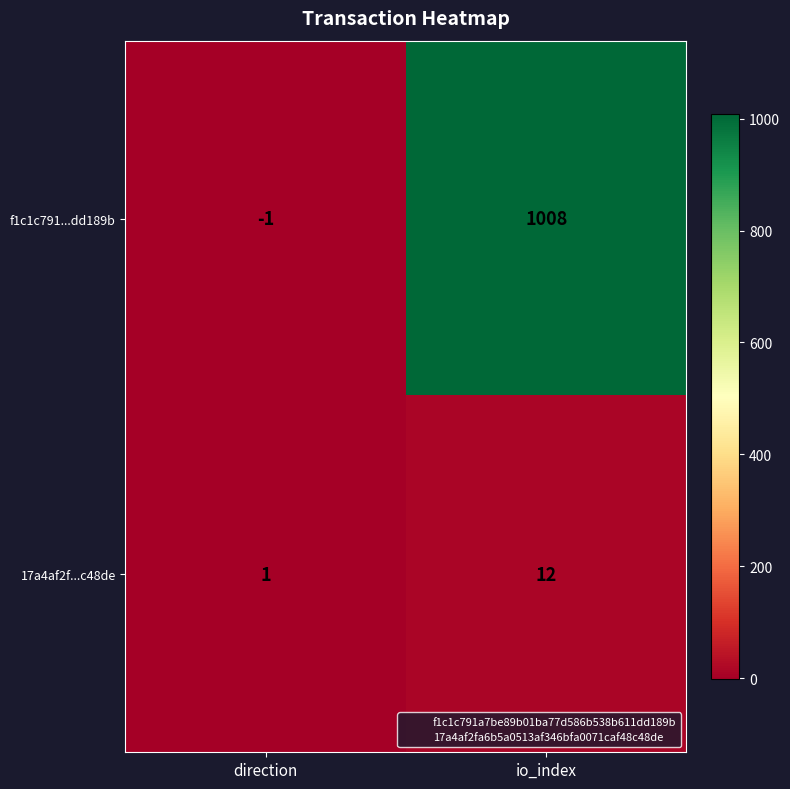

At which label is f1c1c791...dd189b closest to 503?

direction